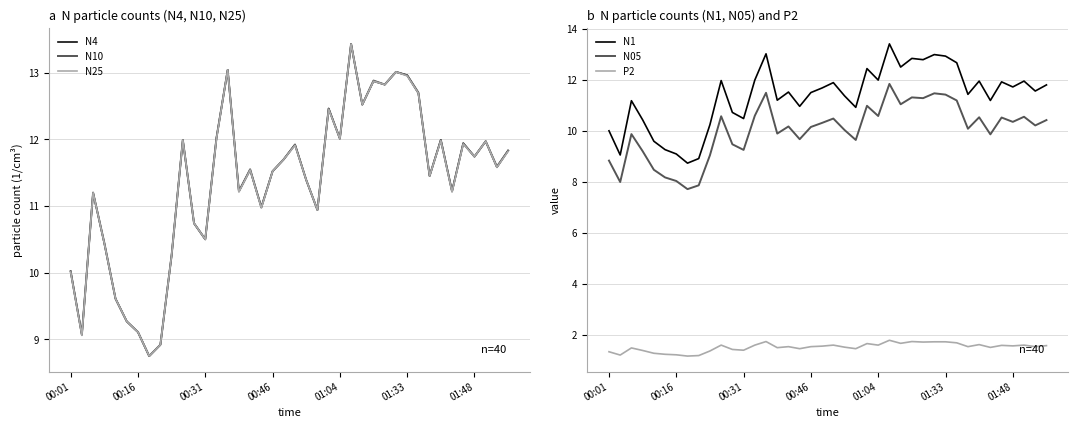

What is the sum of all N05 values?

400.5